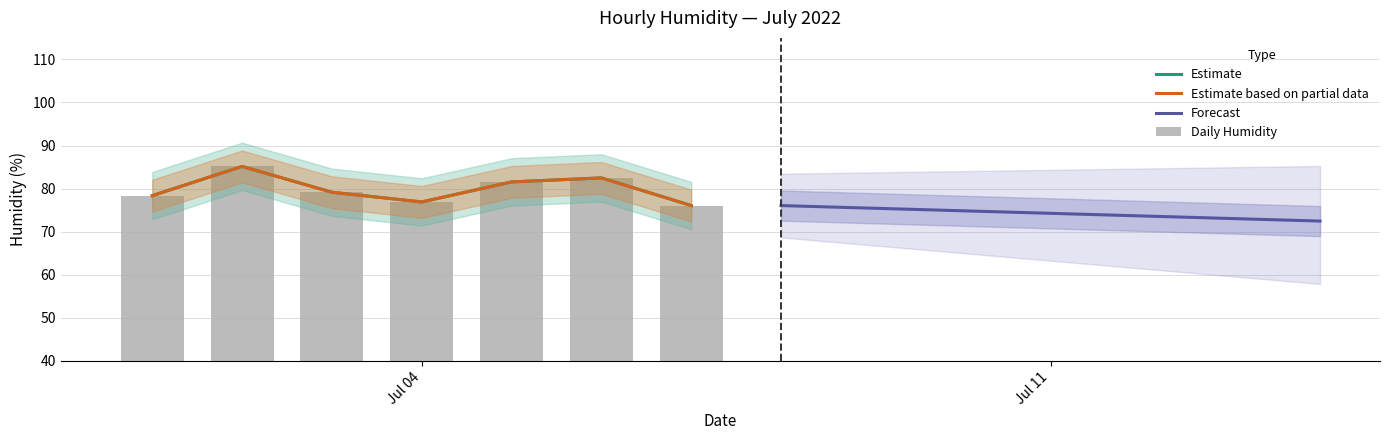

How many values in the Estimate series are below 79?

3